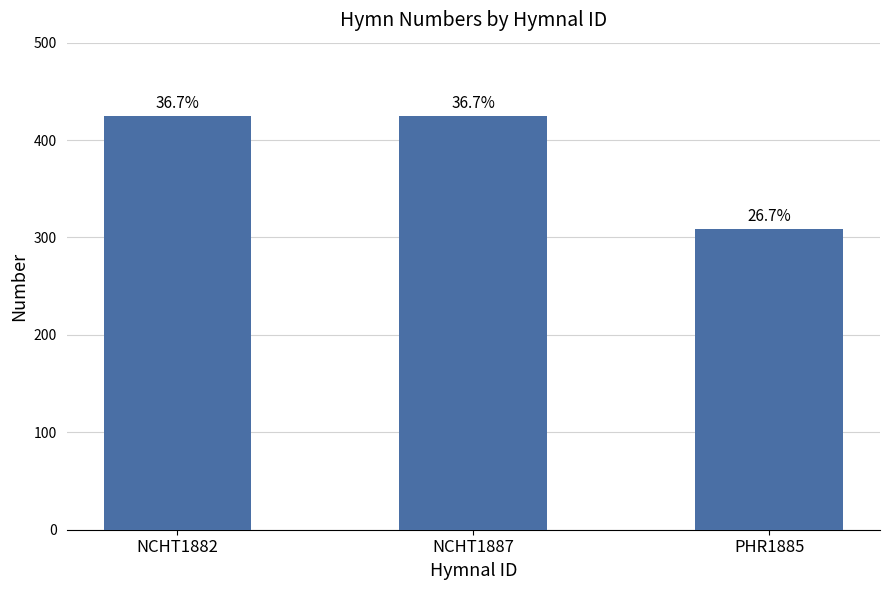

Reading left to right, what are all the values shown in this chart?

425	425	309